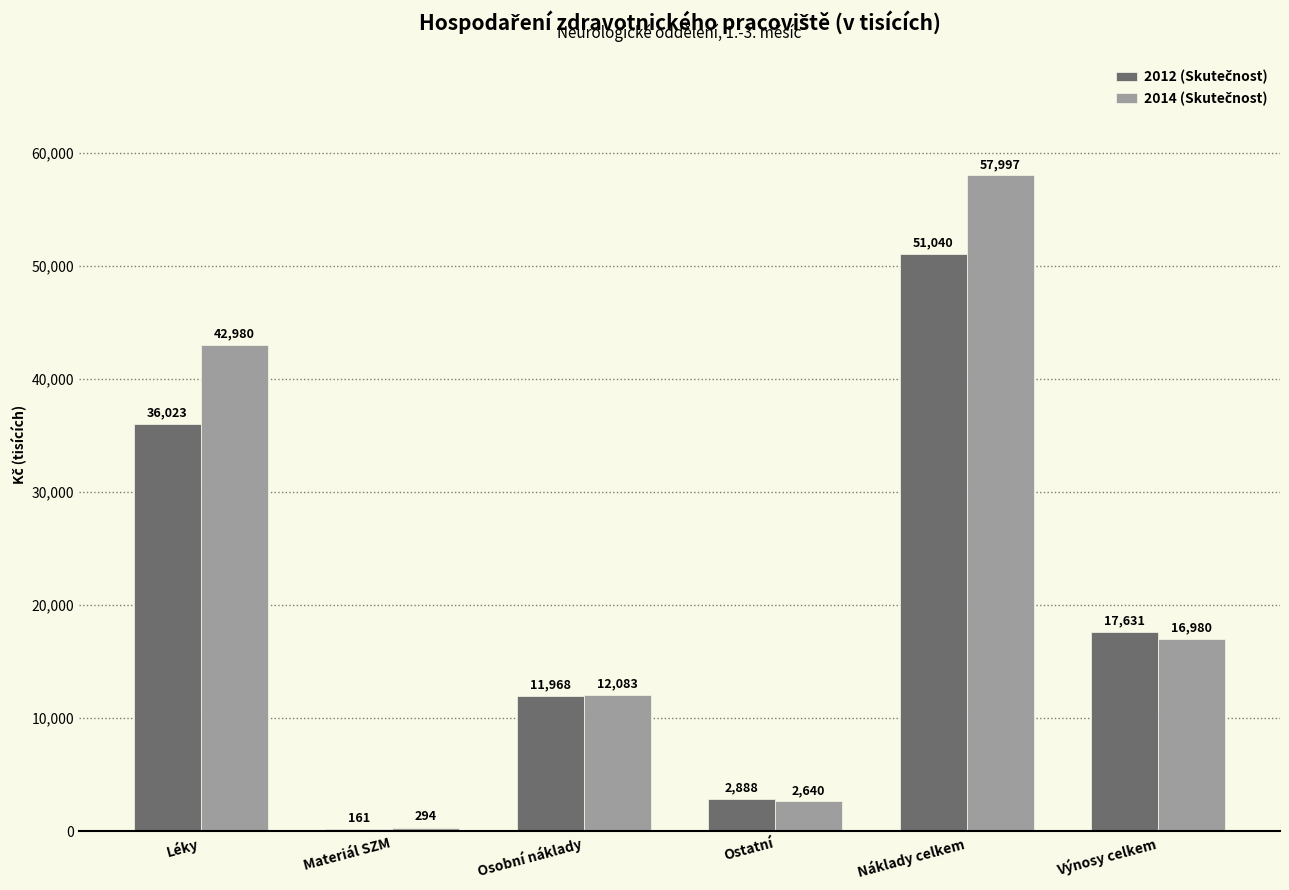

At which category is the sum across all series the highest?

Náklady celkem